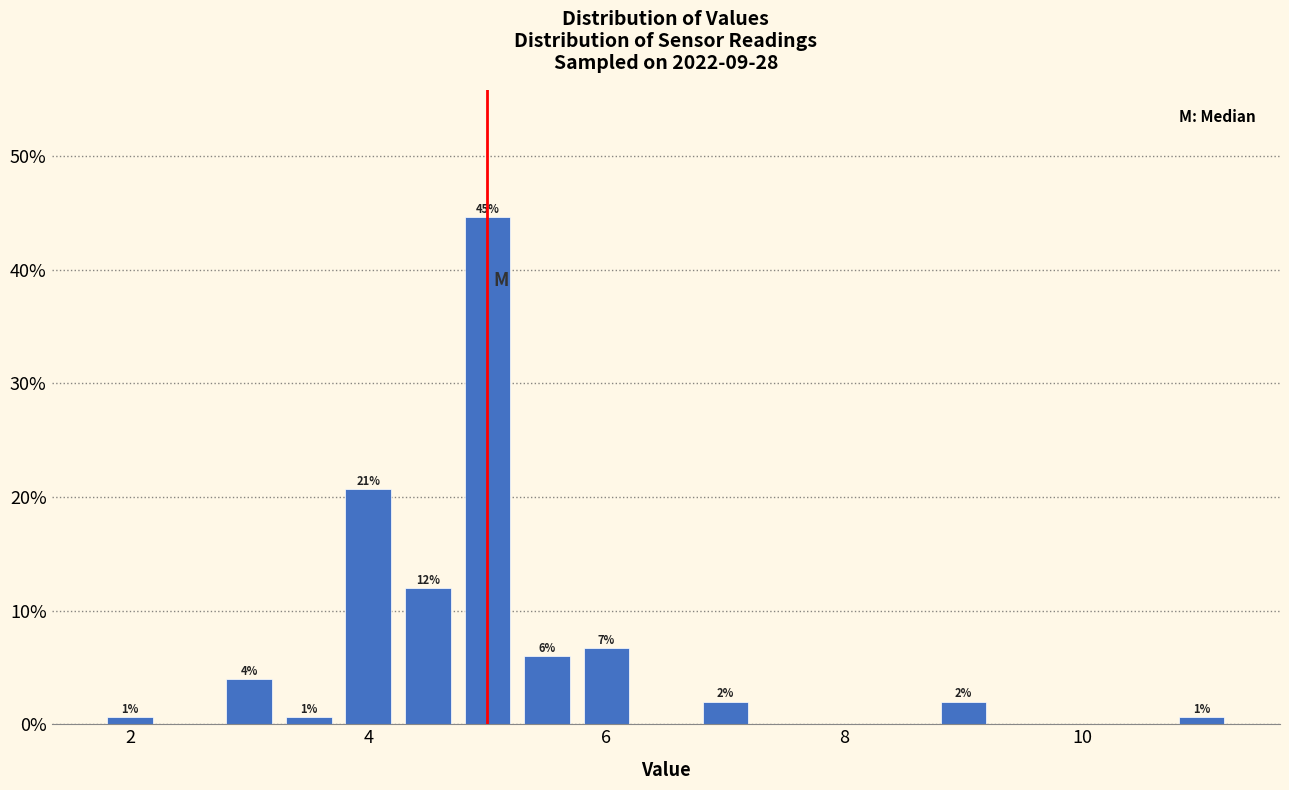

Around what value on the x-axis is the tallest bar? Give the approximate position of its centre, as read against the axis.

5.0